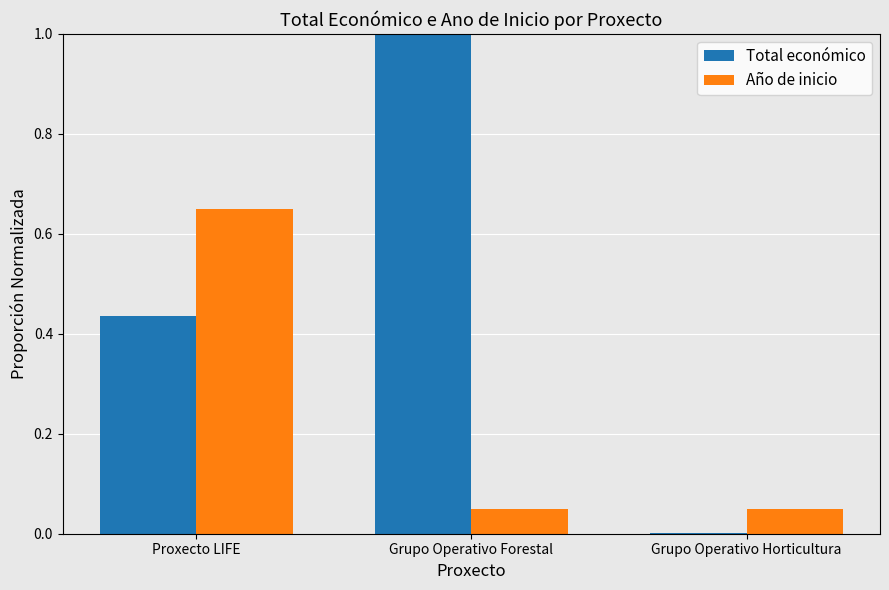

Which series has the largest total across all categories?

Total económico